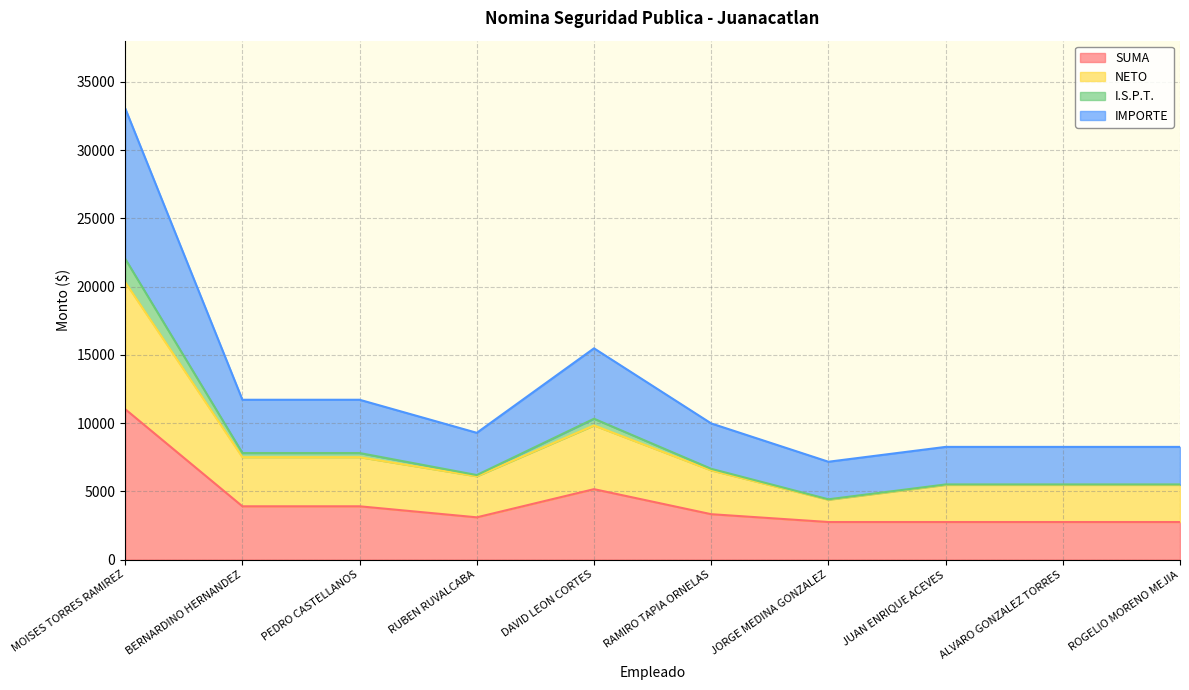

How many lines are shown in the chart?

4